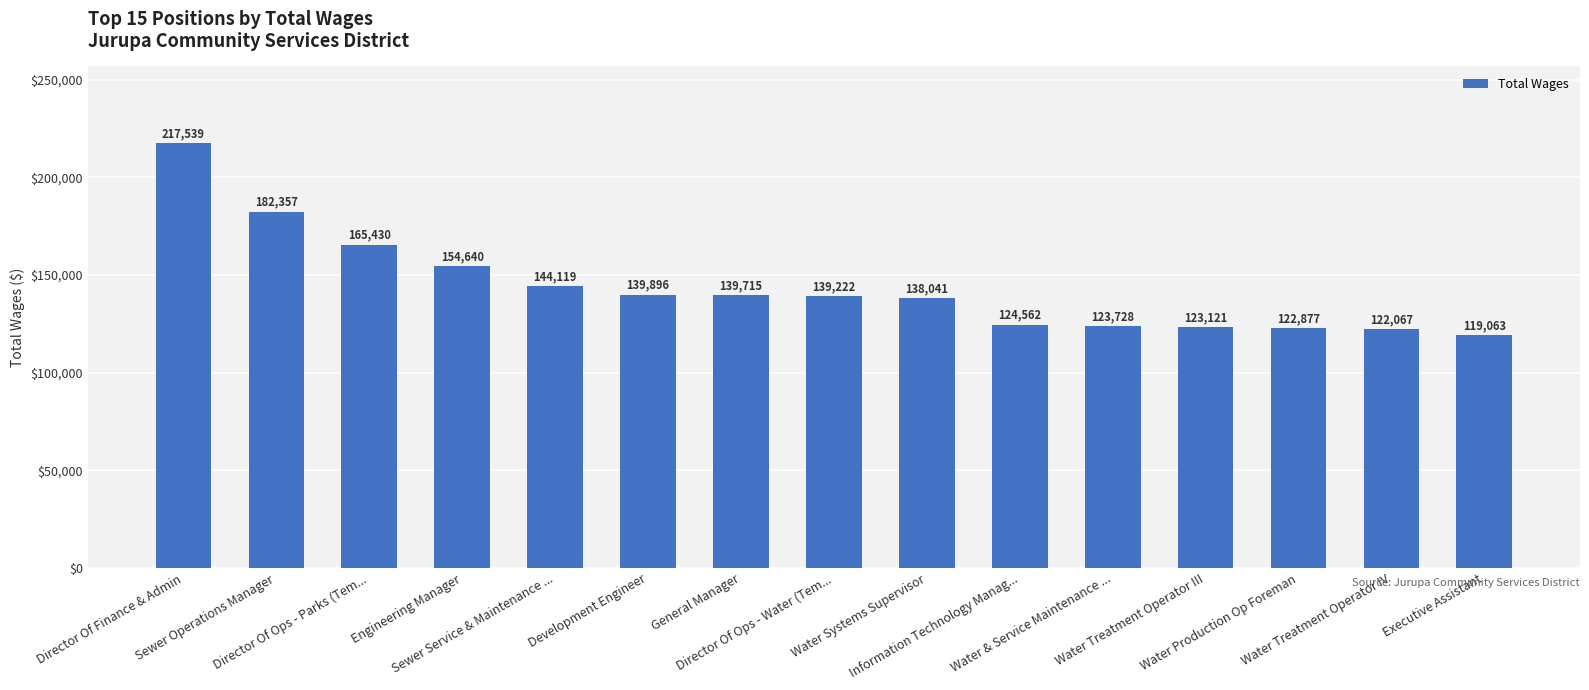

Does the chart contain any negative values?

No